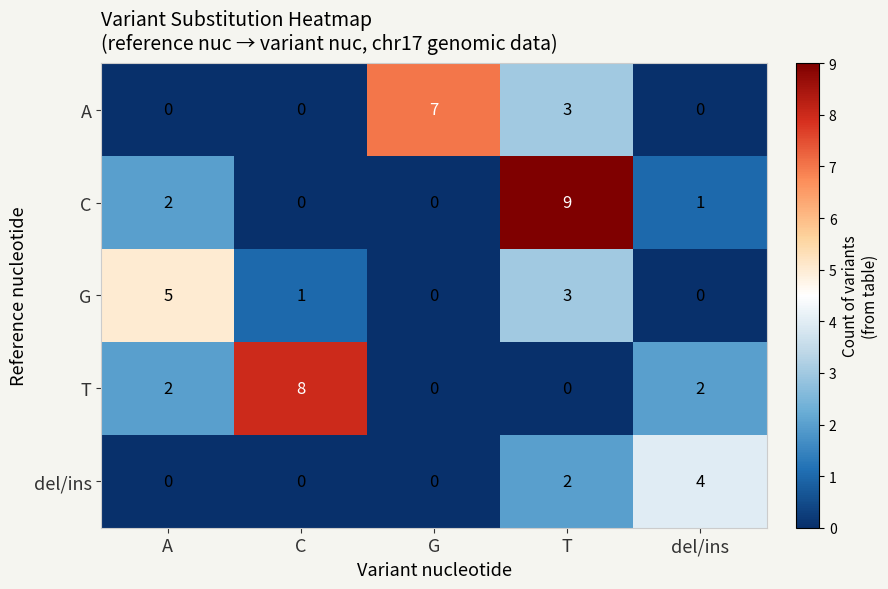

What is the maximum value shown in the chart?

9